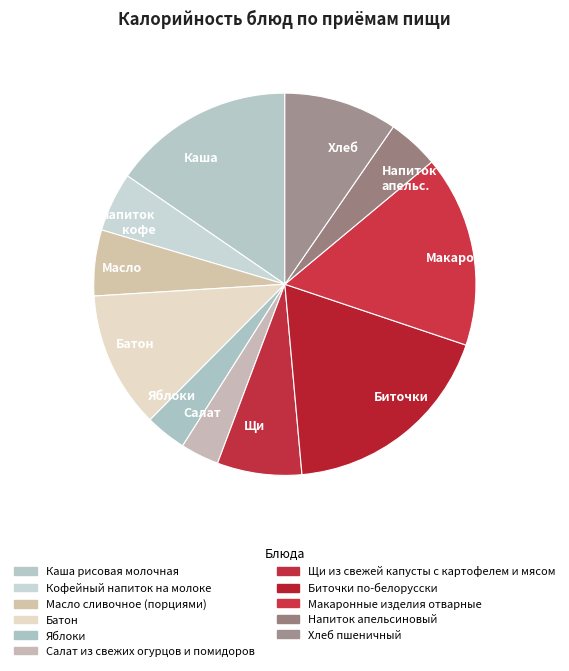

Count the number of slices in the pie.

11